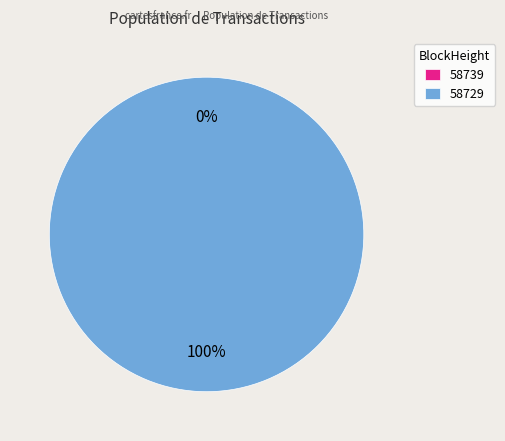

Rank the categories by value from lowest to highest.

58739, 58729